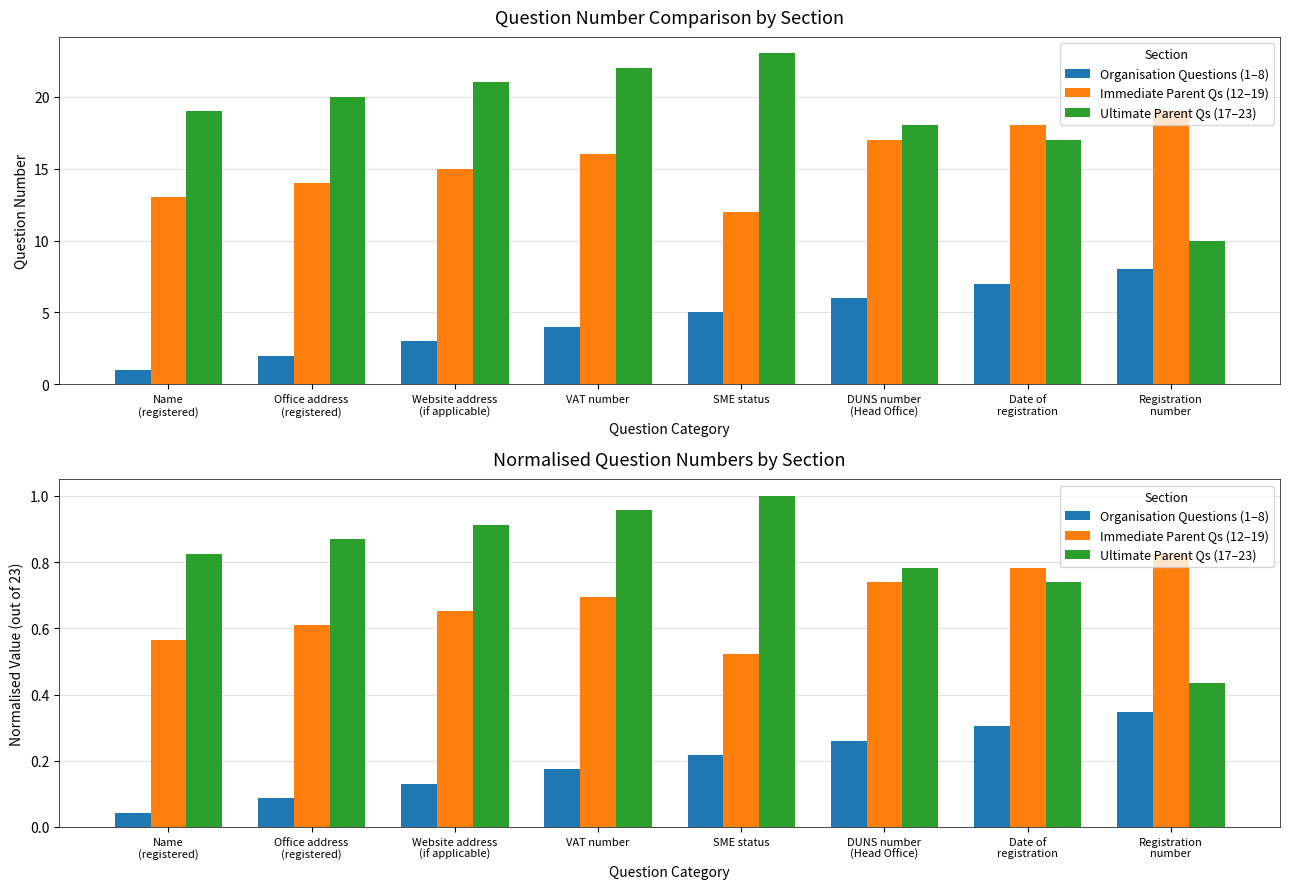

What is the value of the Ultimate Parent Qs (17–23) bar at the 3rd from the left?

0.9